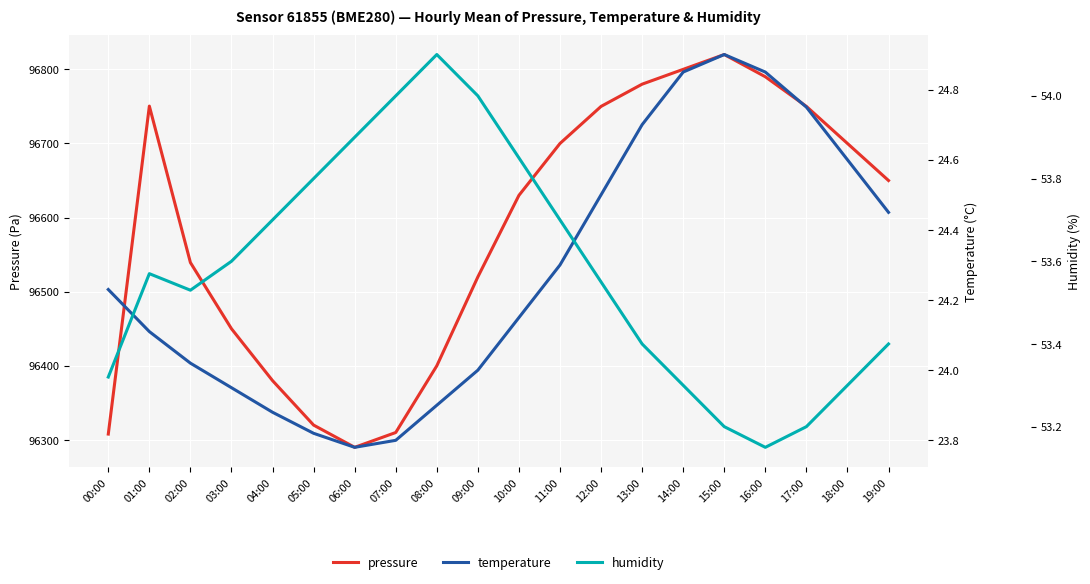

What are all the series names shown in the legend?

pressure, temperature, humidity